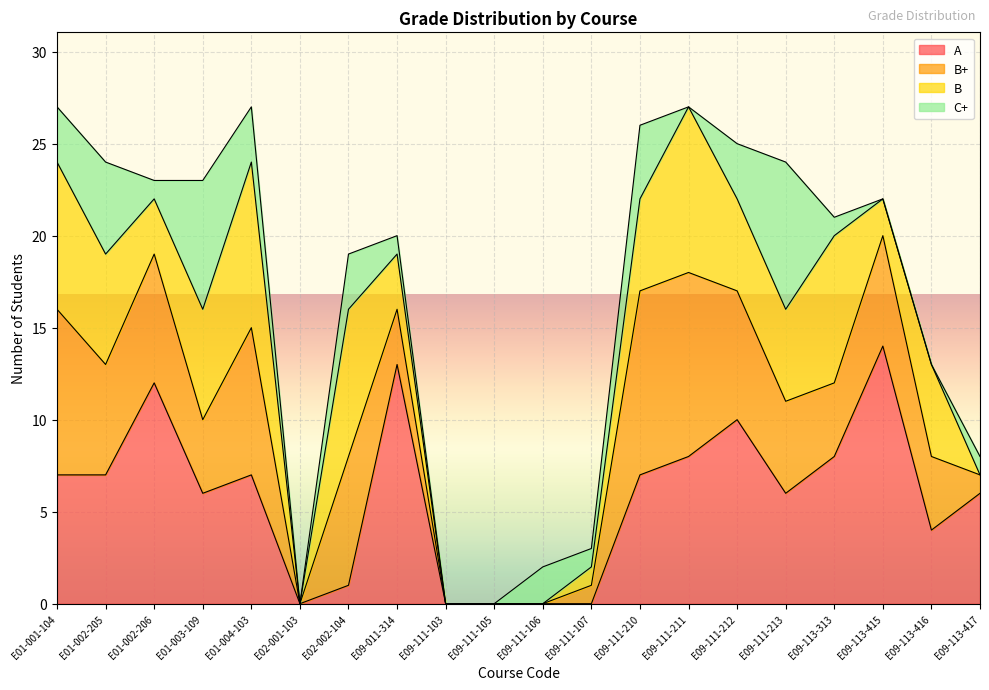

Where is B nearest to the value 4?

E01-002-206